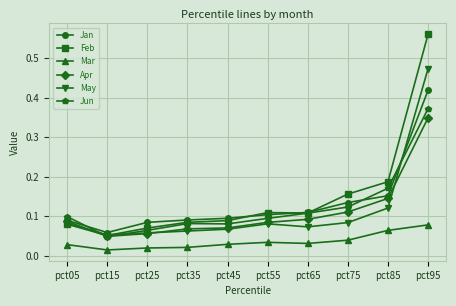

At which category does Jan reach its first local valley?

pct15